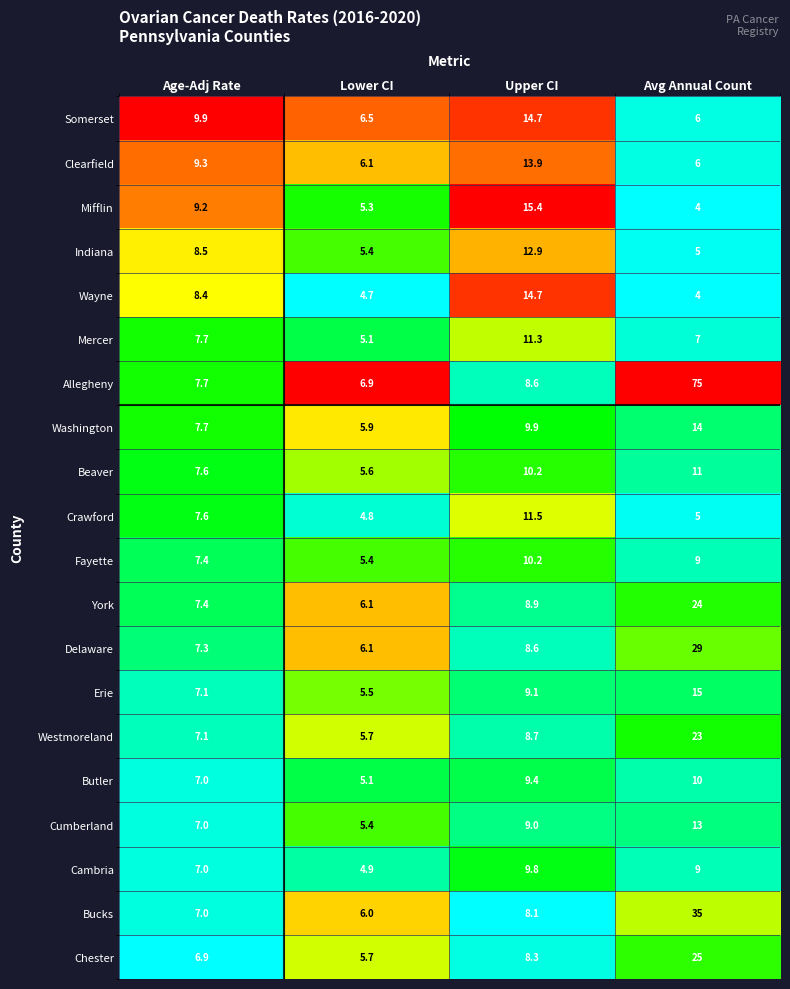

Between Age-Adj Rate and Lower CI, which series saw the biggest shift?

Mifflin